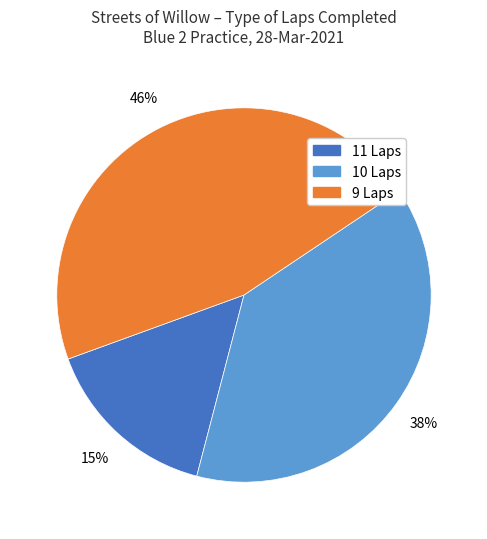

Does any single category account for the majority?

No